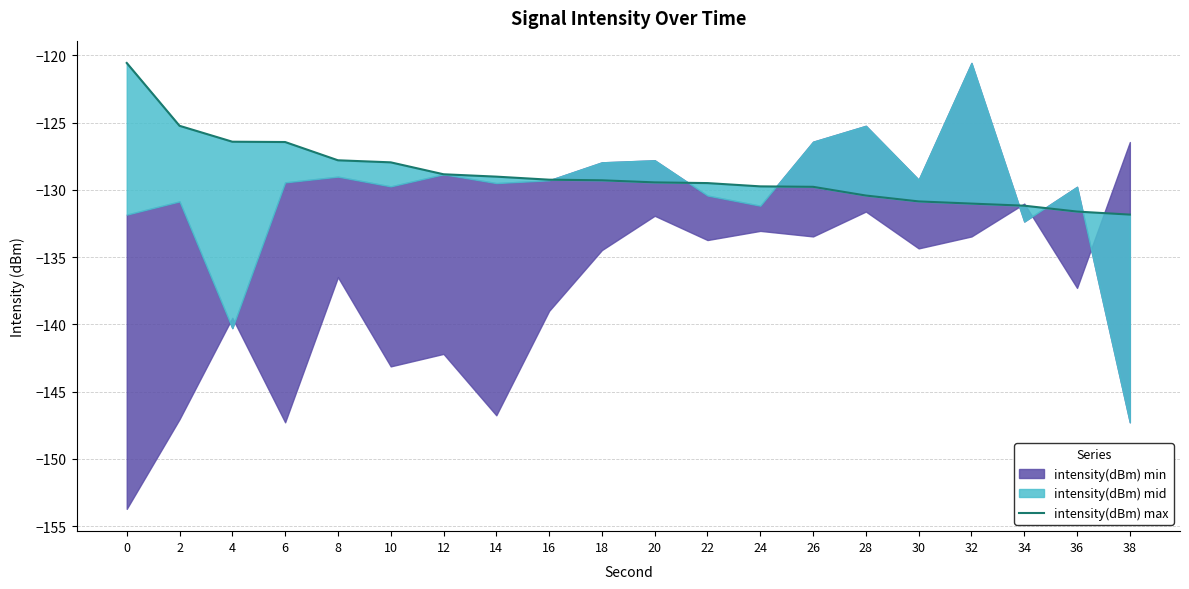

Where is the data nearest to the value -126?

4